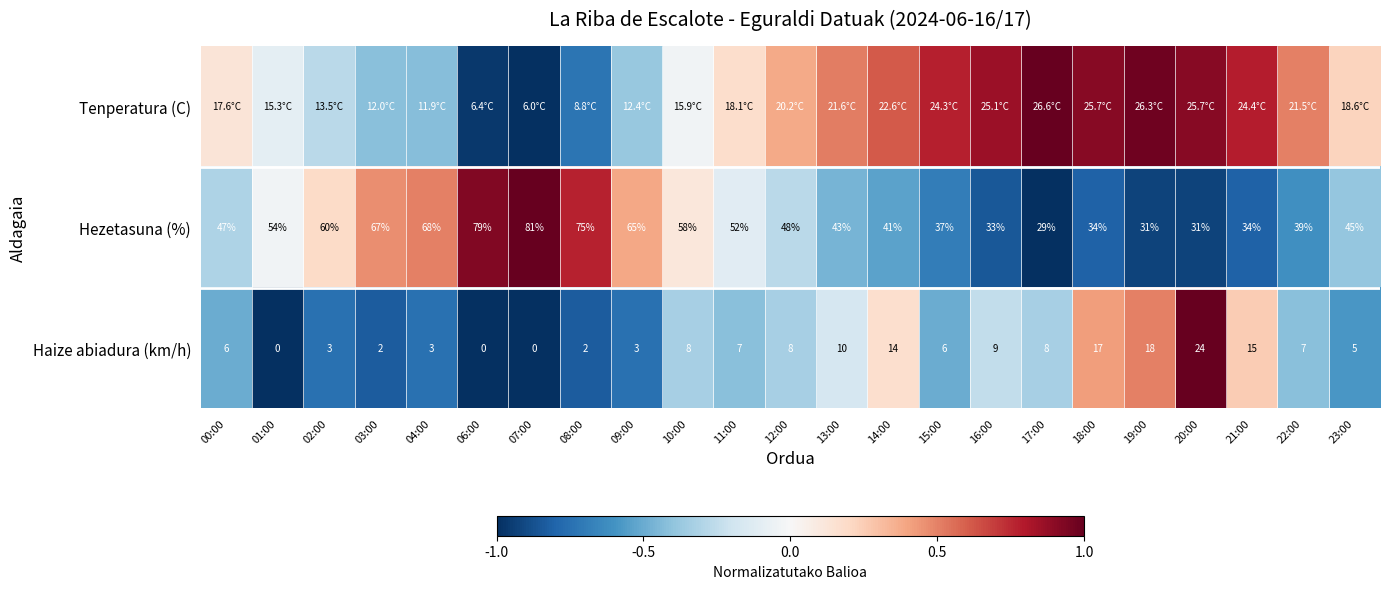

The Haize abiadura (km/h) series shows 0.1 at 21:00. True or false?

False